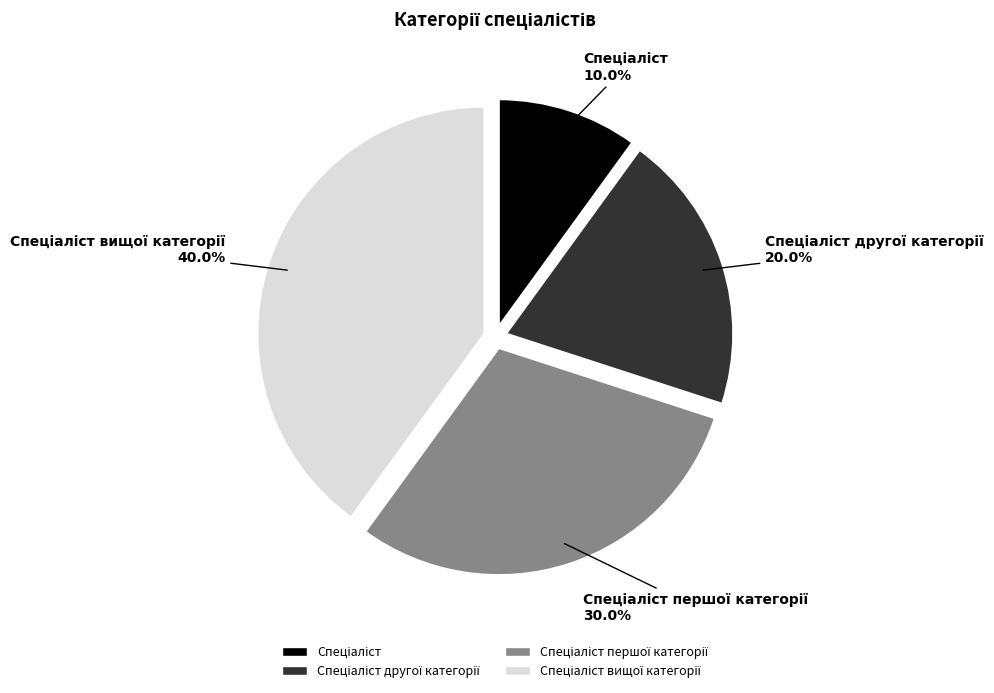

Does any single category account for the majority?

No